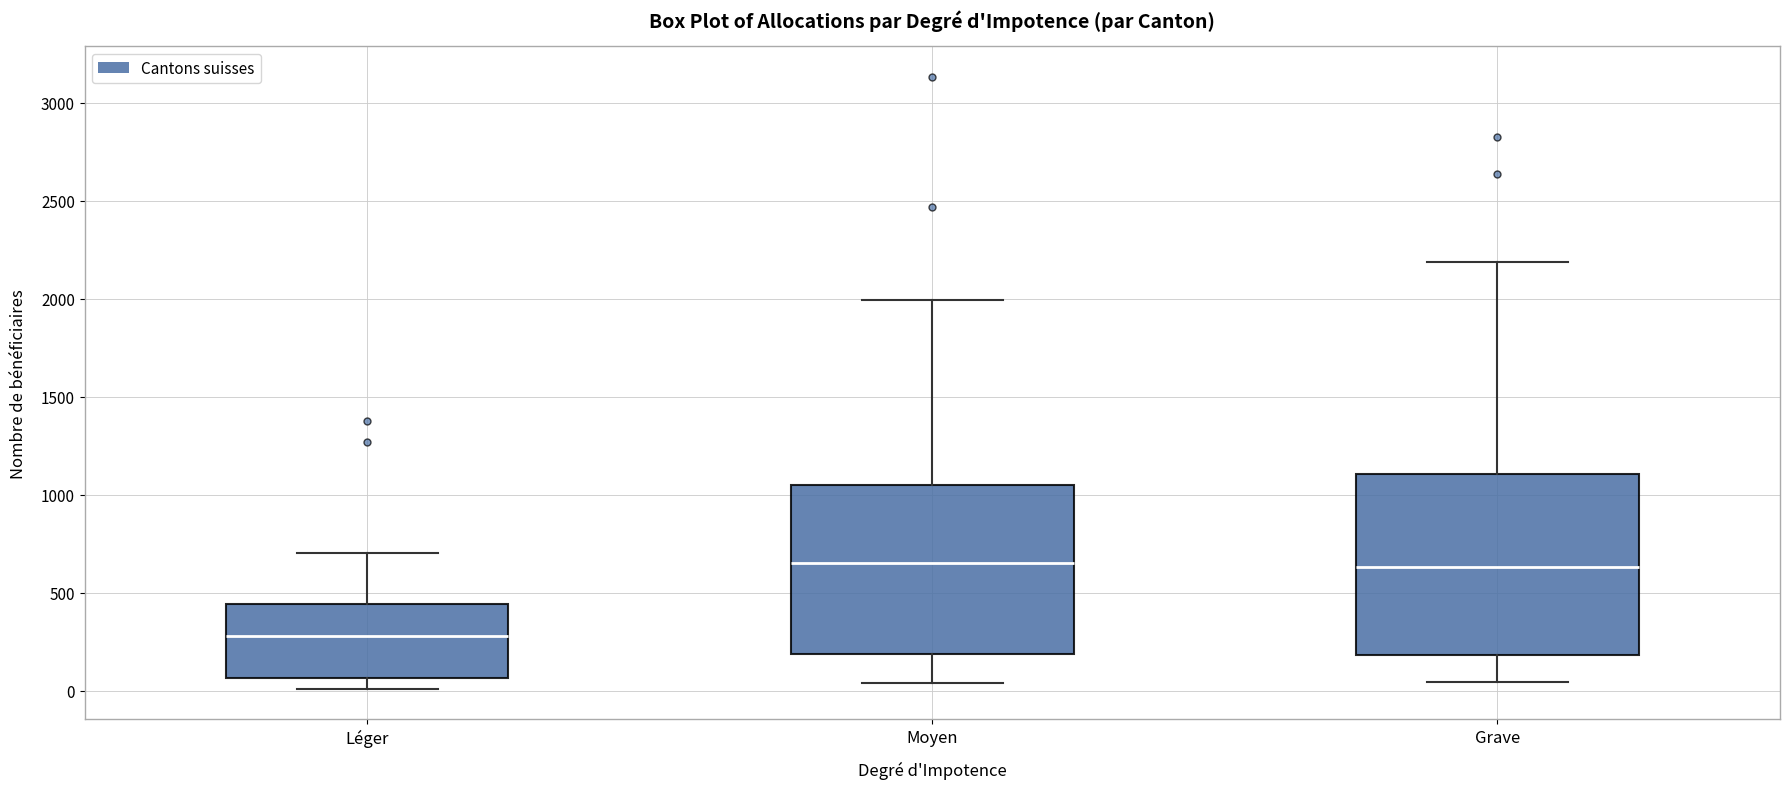

Which box's median line is the lowest?

Léger